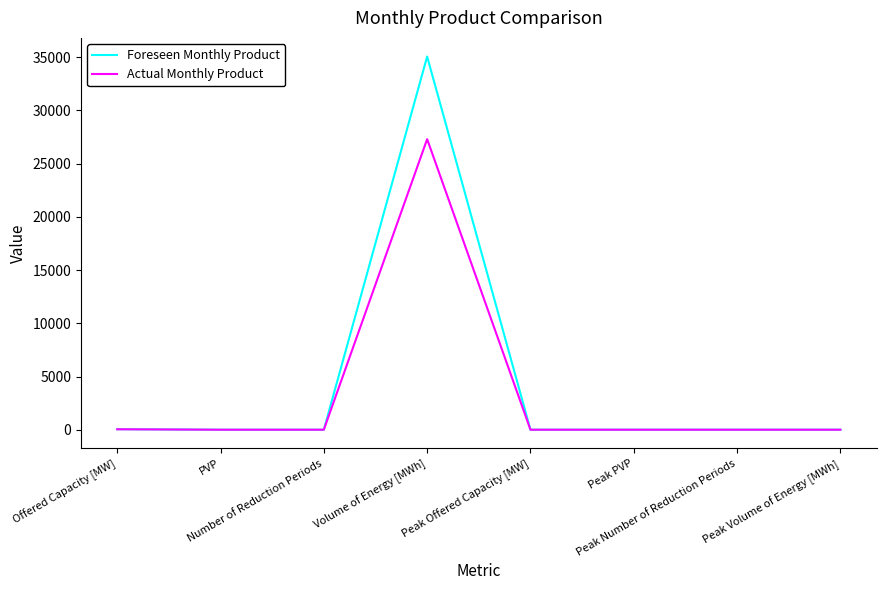

Which series has the widest spread of values?

Foreseen Monthly Product